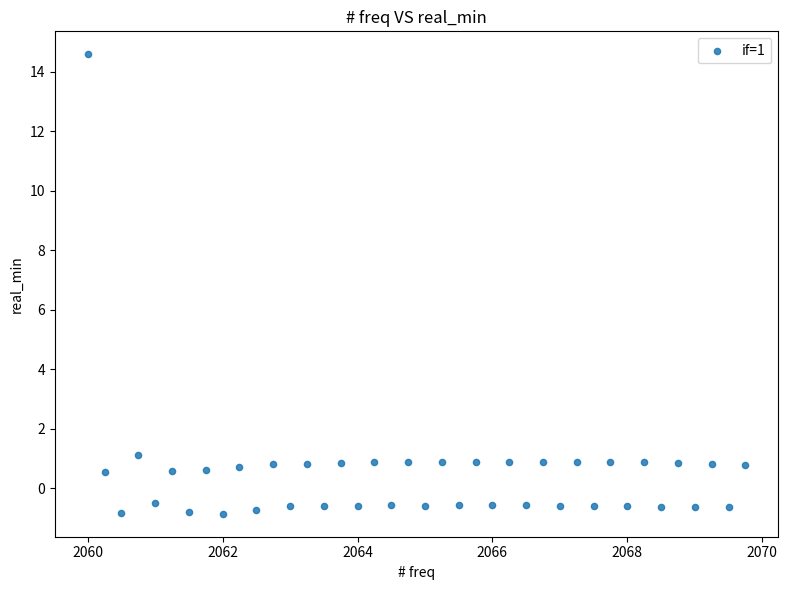

What is the range of Y values (max minus min)?

15.4